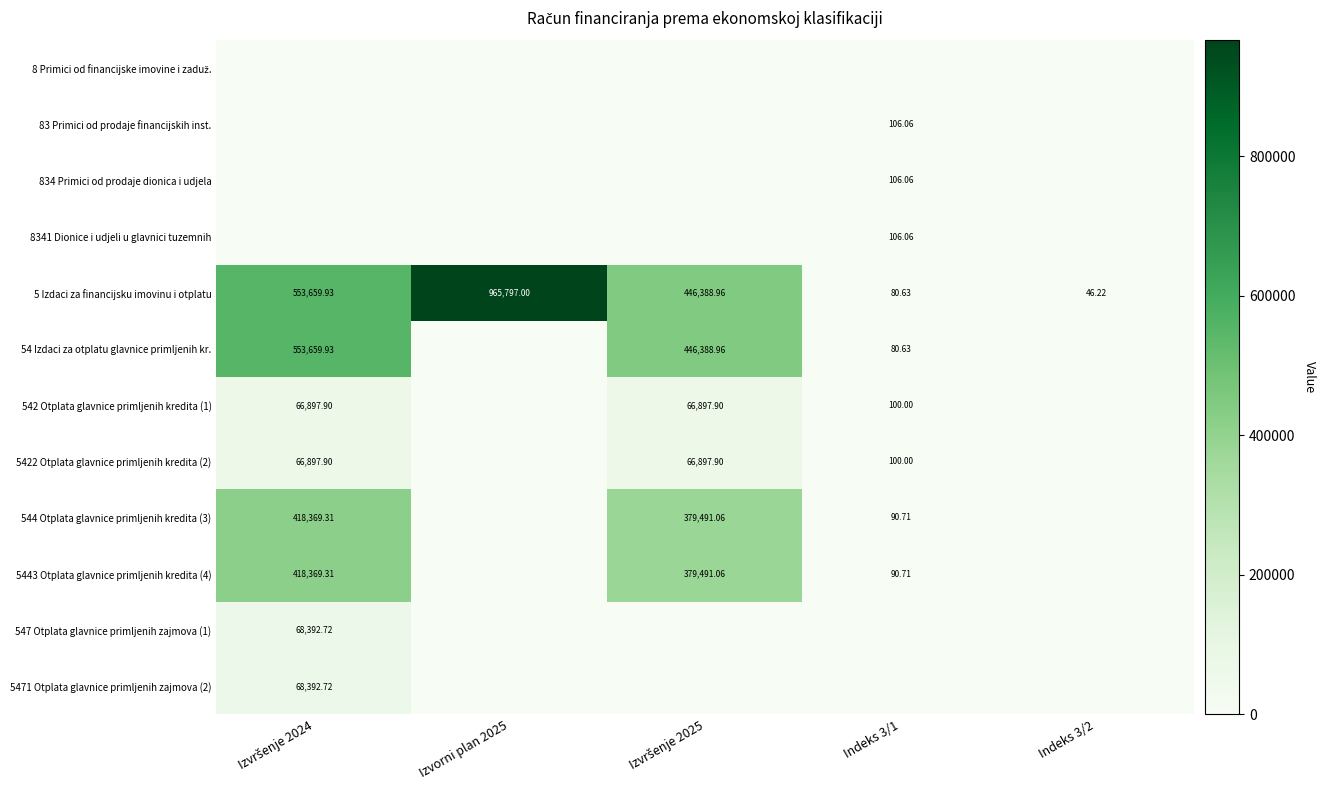

Is the value of 5 Izdaci za financijsku imovinu i otplatu at Izvršenje 2025 greater than the value of 54 Izdaci za otplatu glavnice primljenih kr. at Izvršenje 2024?

No